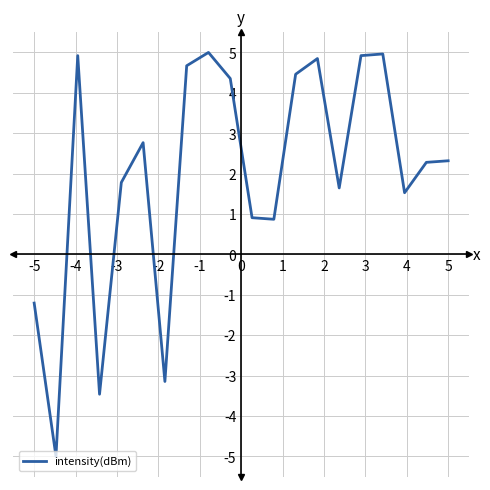

What is the difference between the maximum and minimum values?

10.0